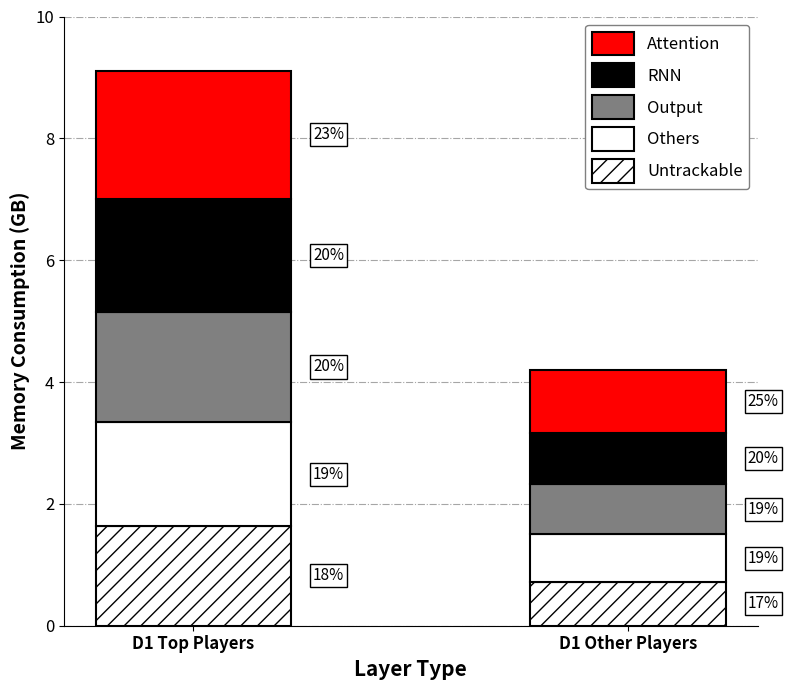

Are the bars grouped side by side (vs. stacked)?

No